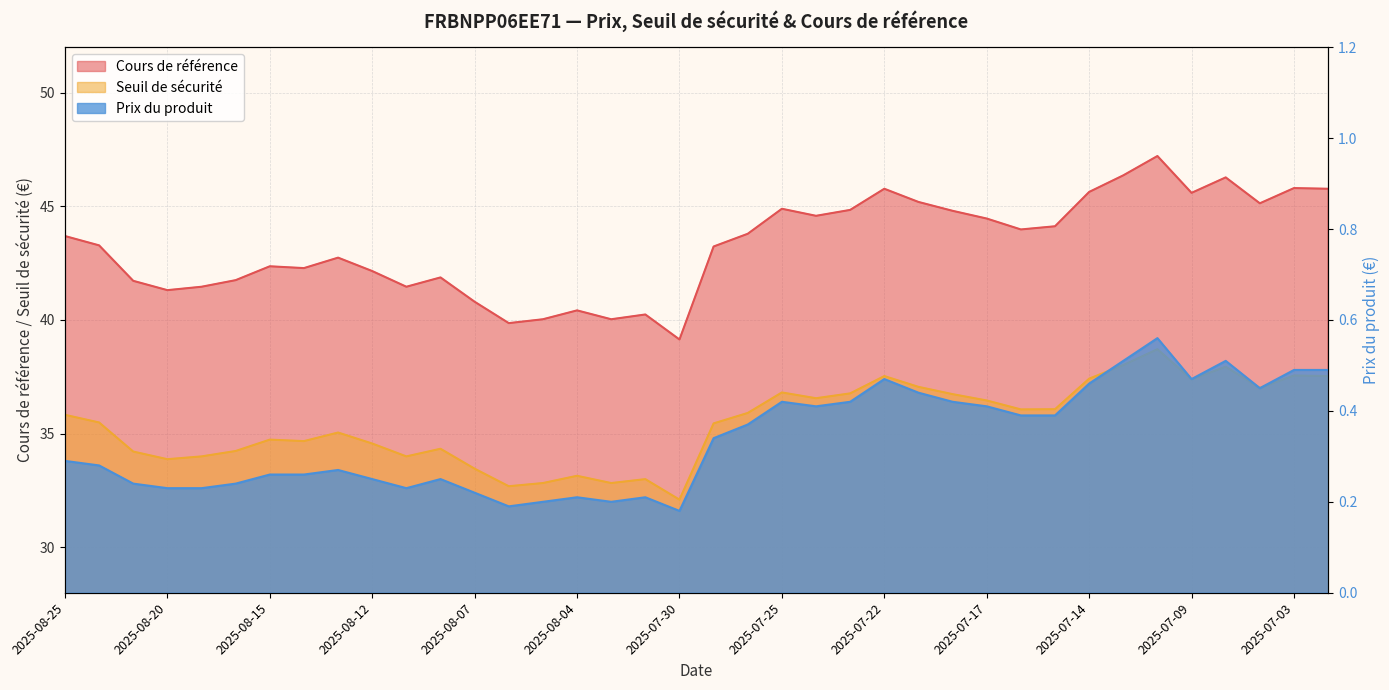

What is the label of the 26th point from the right?

2025-08-07